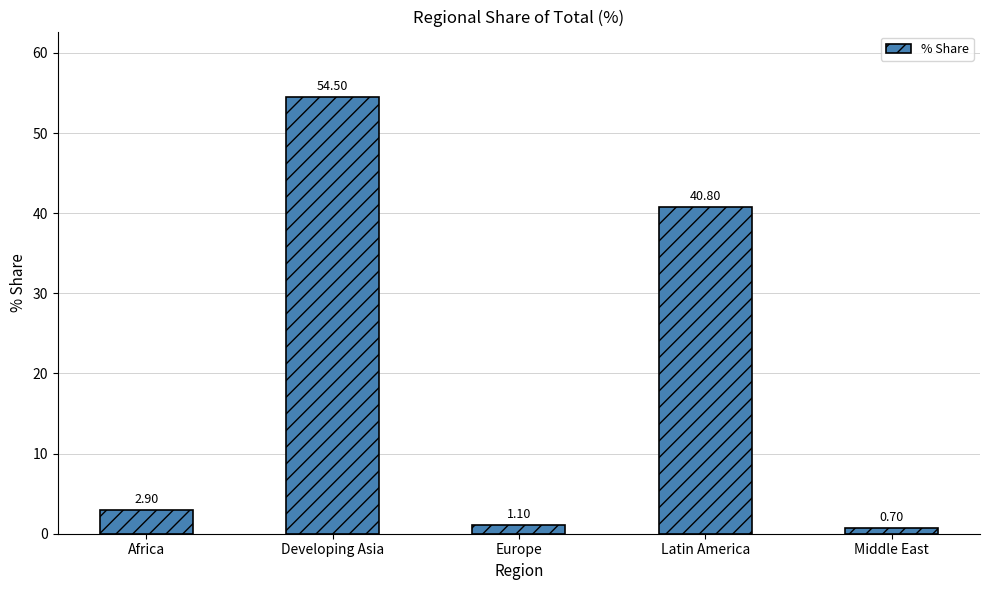

What is the difference between the second highest and minimum values?

40.1